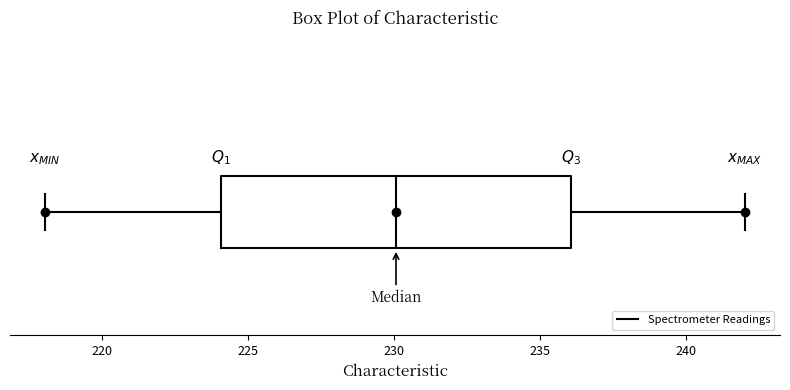

Read this box plot against the x-axis: the position of the median line, the range covered by the box, and the ends of both whiskers. The values are not printed on the chart, so give them approximately, as read against the axis.

median 230, box 224 to 236, whiskers 218 to 242